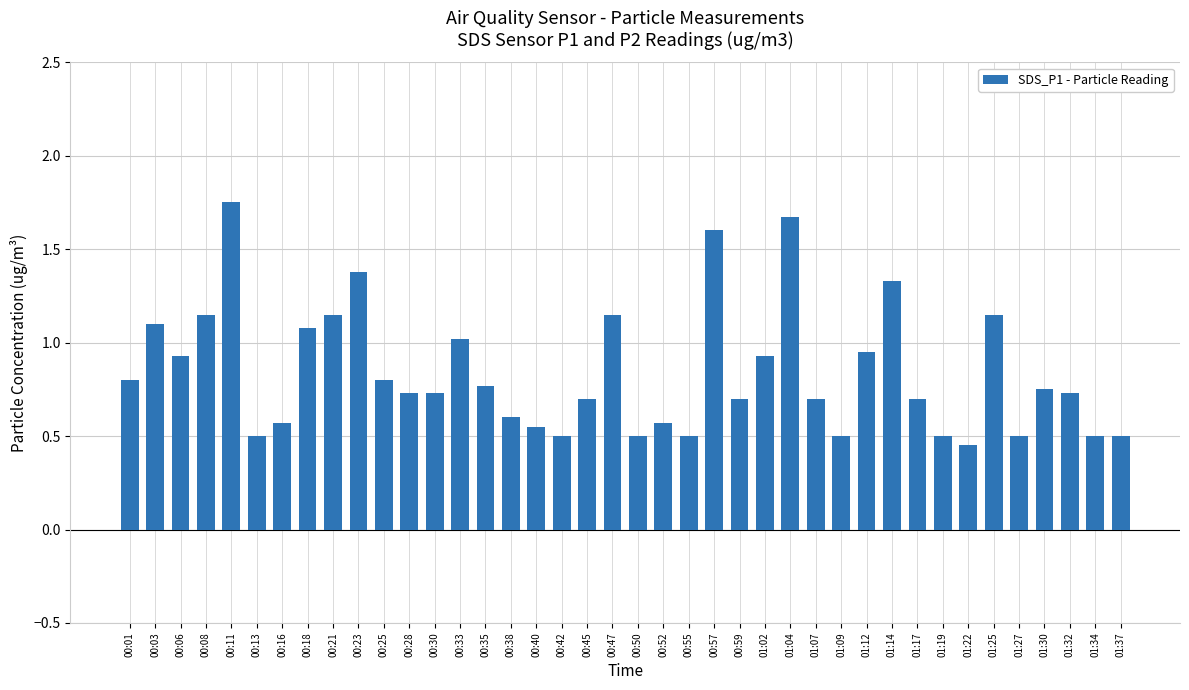

What is the sum of all values?

33.7